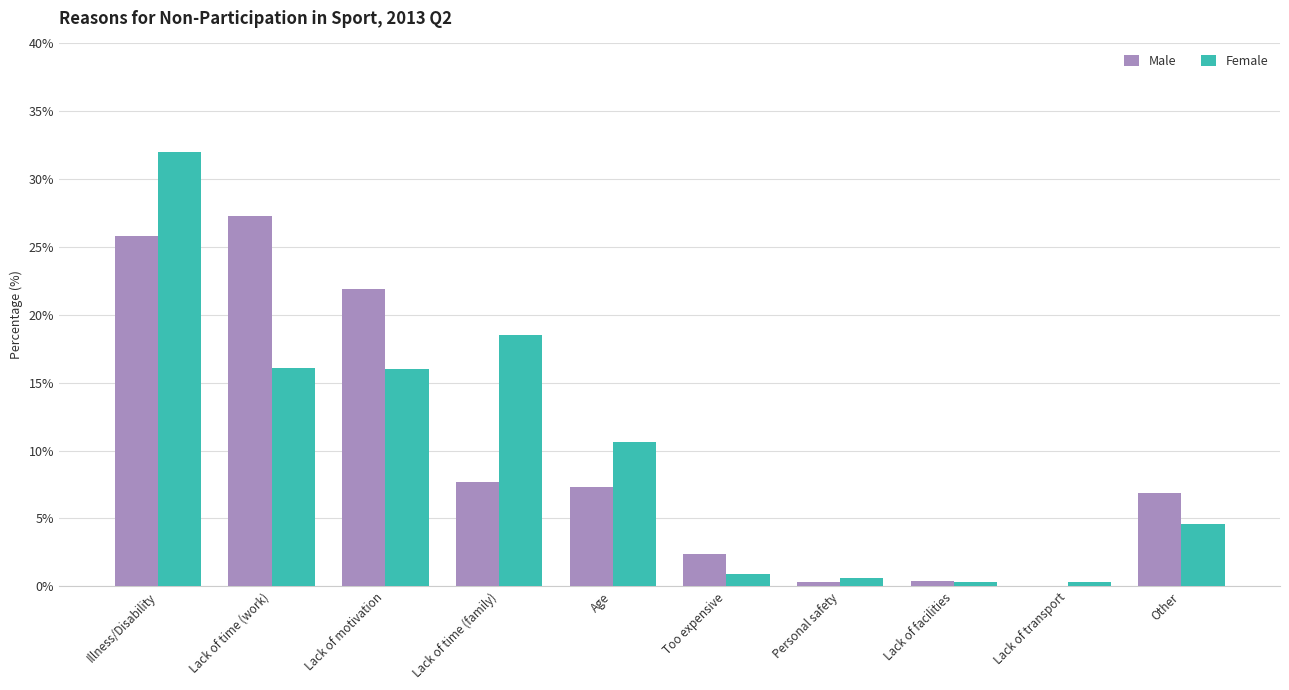

Is the value of Female at Lack of transport greater than the value of Male at Illness/Disability?

No